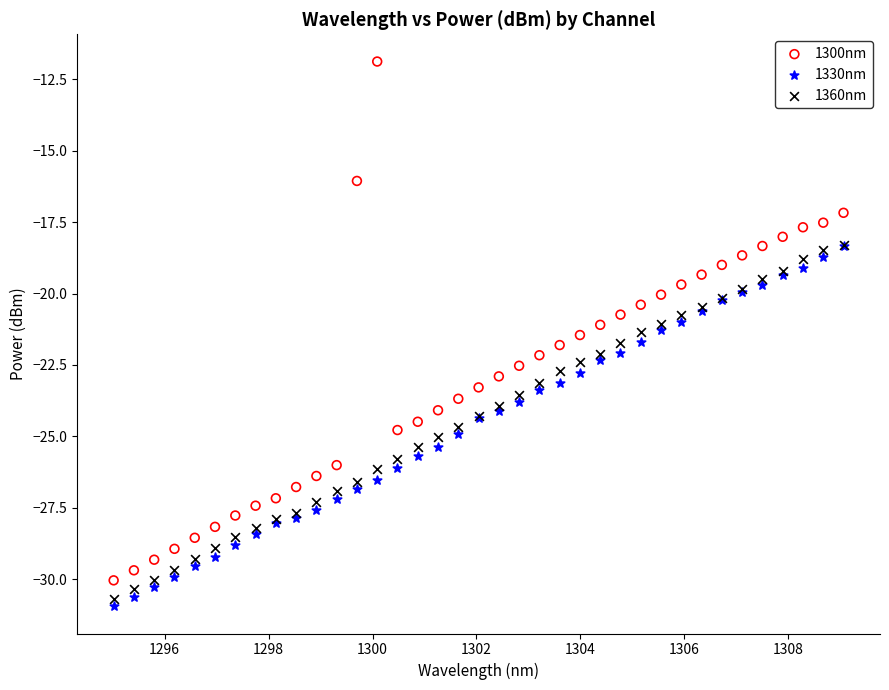

What are all the series names shown in the legend?

1300nm, 1330nm, 1360nm